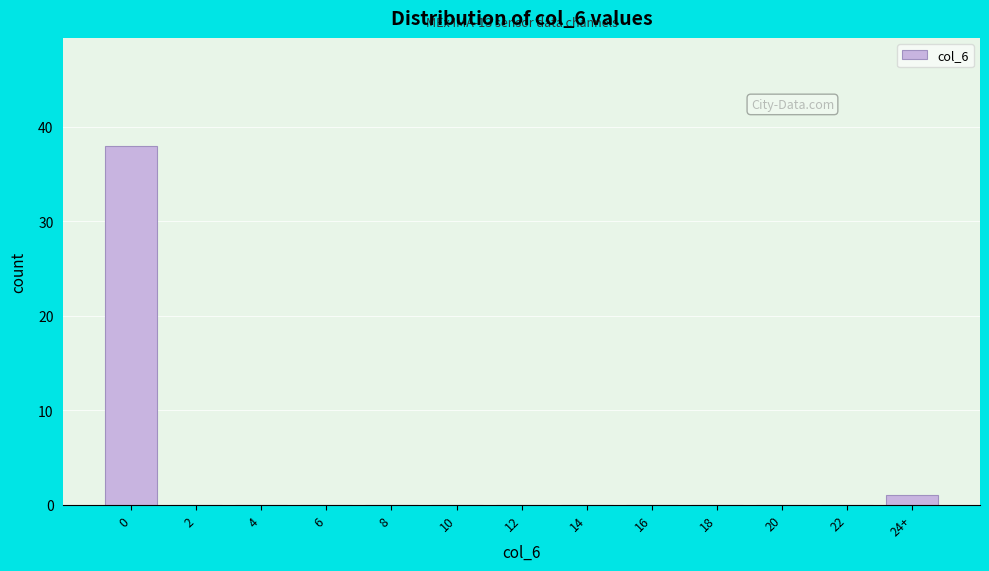

Reading left to right, transcribe all the data shown in this chart.

0=38	2=0	4=0	6=0	8=0	10=0	12=0	14=0	16=0	18=0	20=0	22=0	24+=1